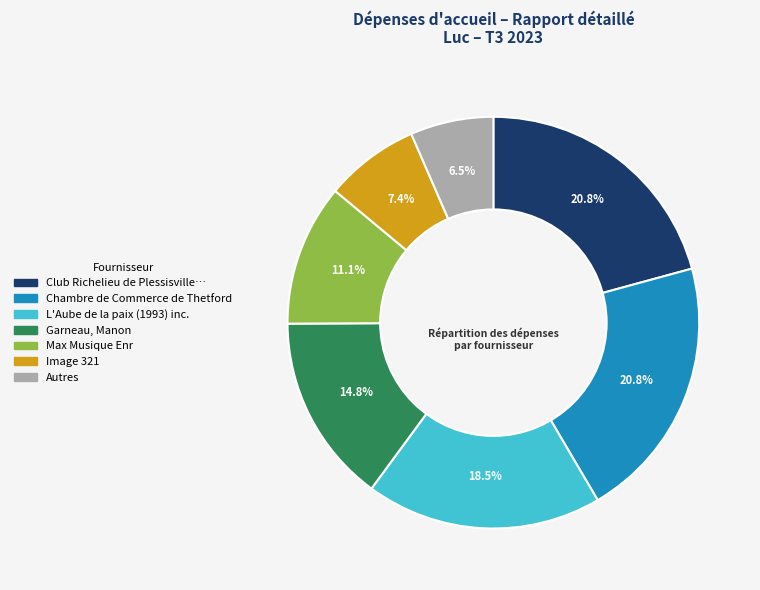

Is there any slice that represents more than half of the pie?

No